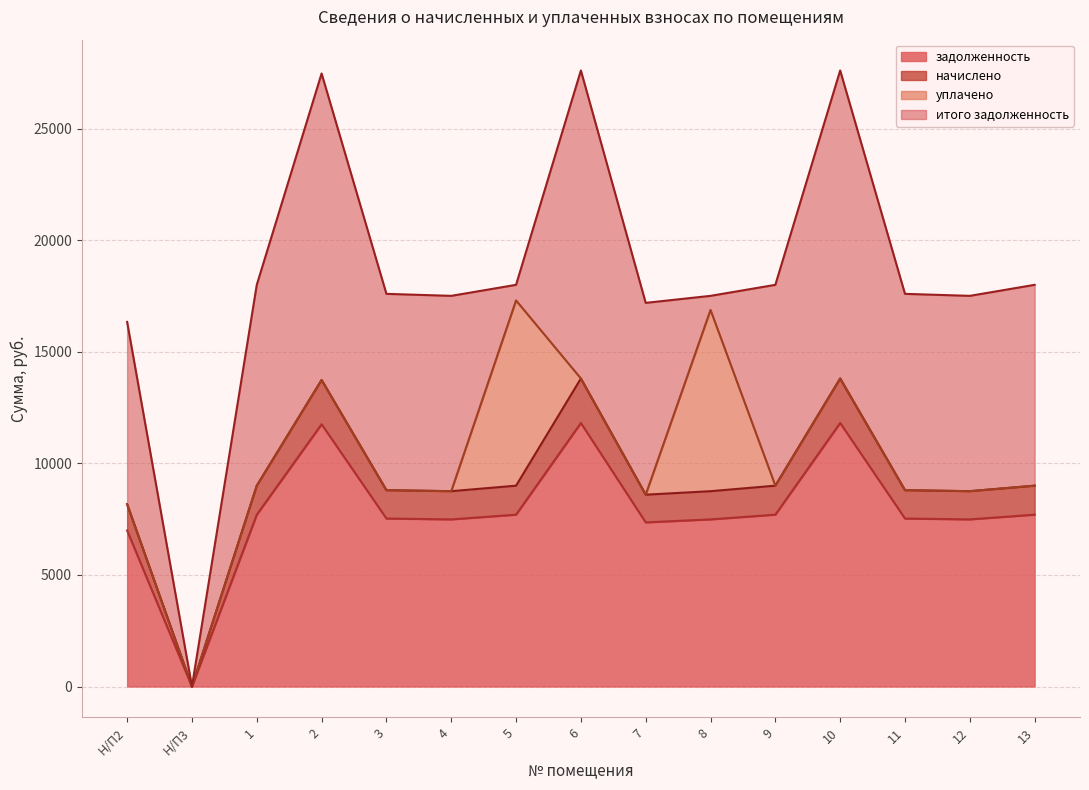

What is the greatest value displayed?

13800.6